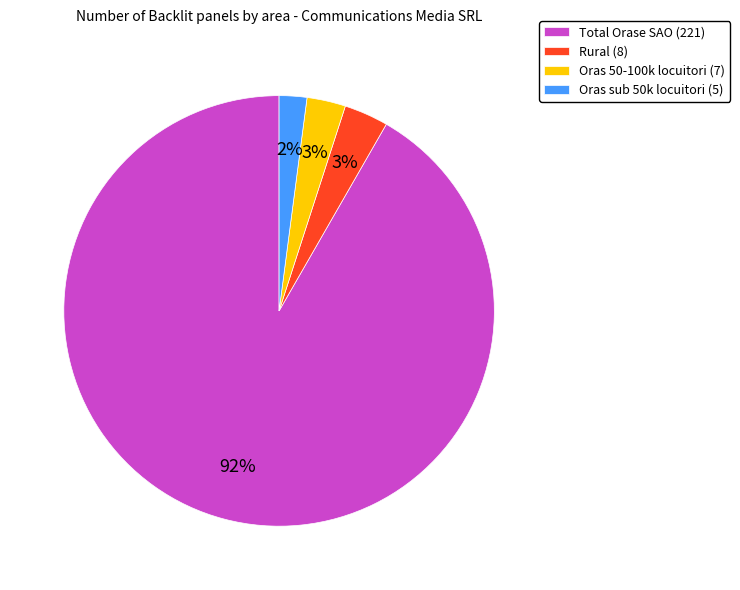

To the nearest percent, what percentage of the pie is Total Orase SAO?

92%